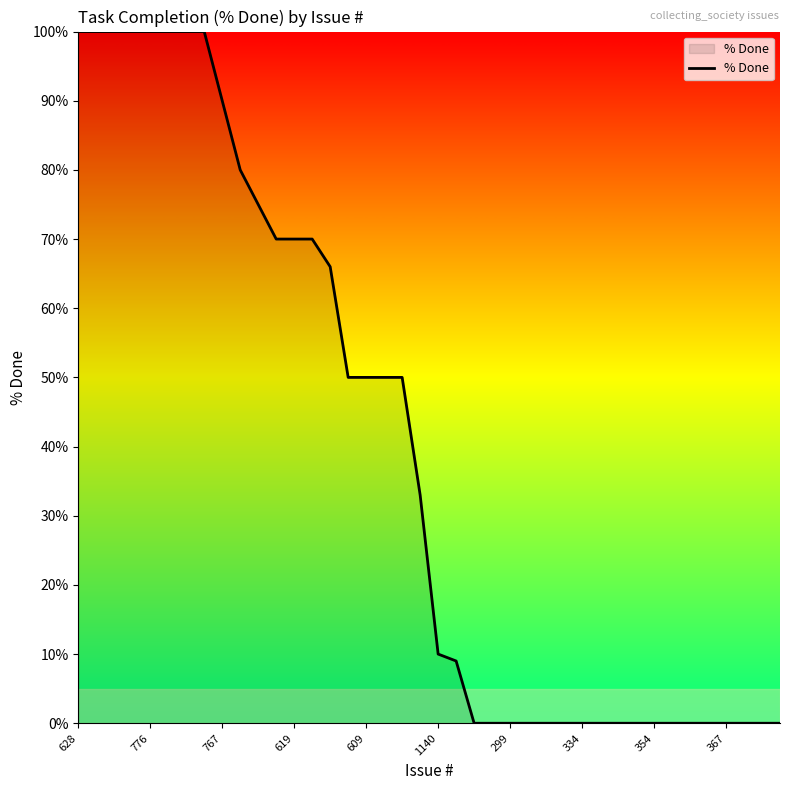

What is the greatest value displayed?

100